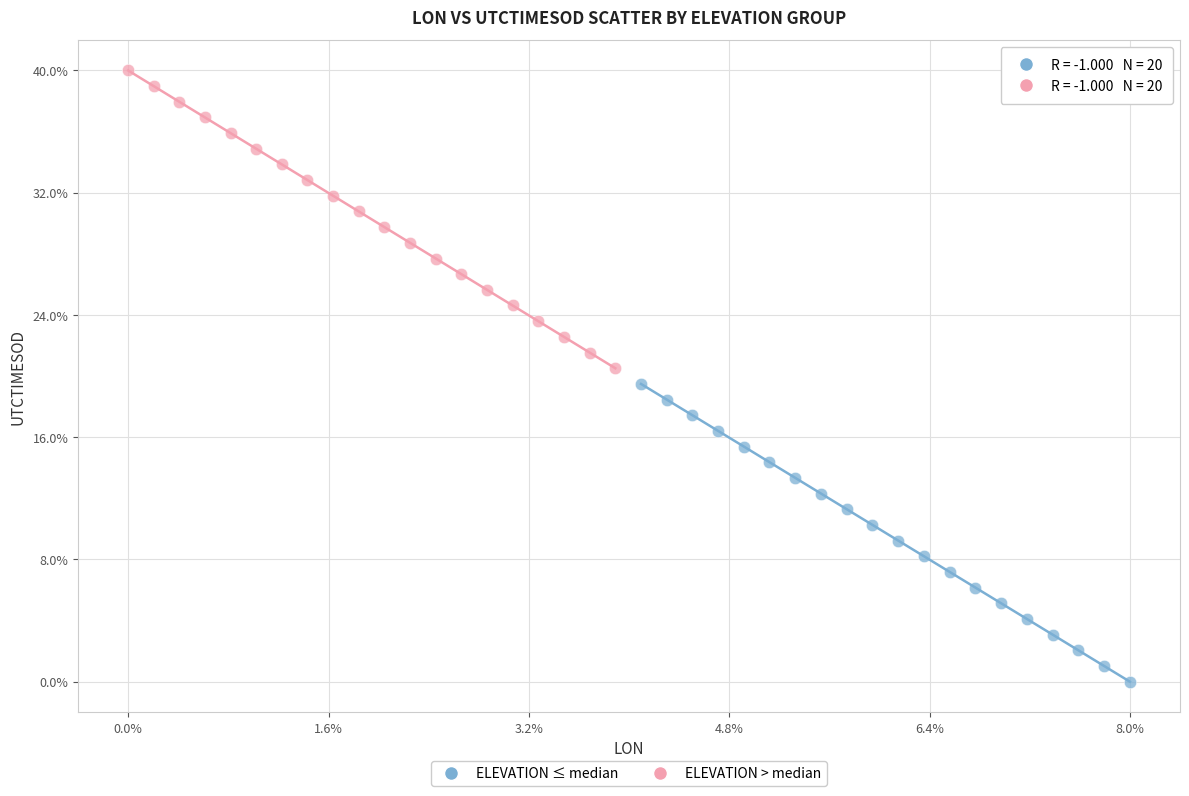

What are all the series names shown in the legend?

ELEVATION ≤ median, ELEVATION > median